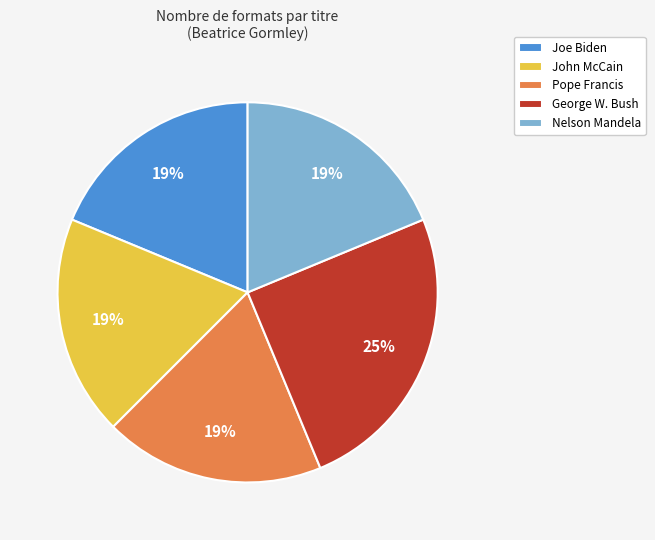

Which category has the biggest portion of the pie?

George W. Bush